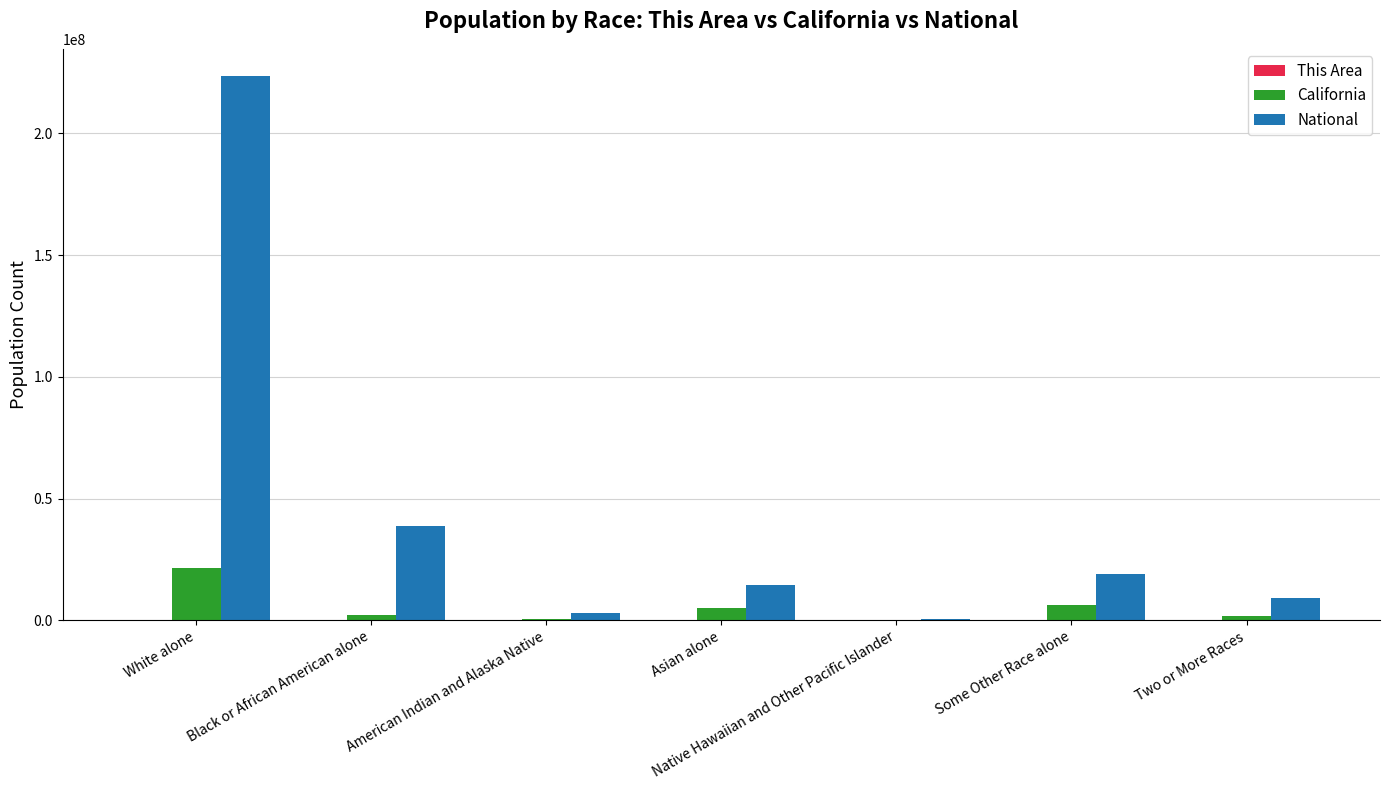

What is the sum of all National values?

308745538